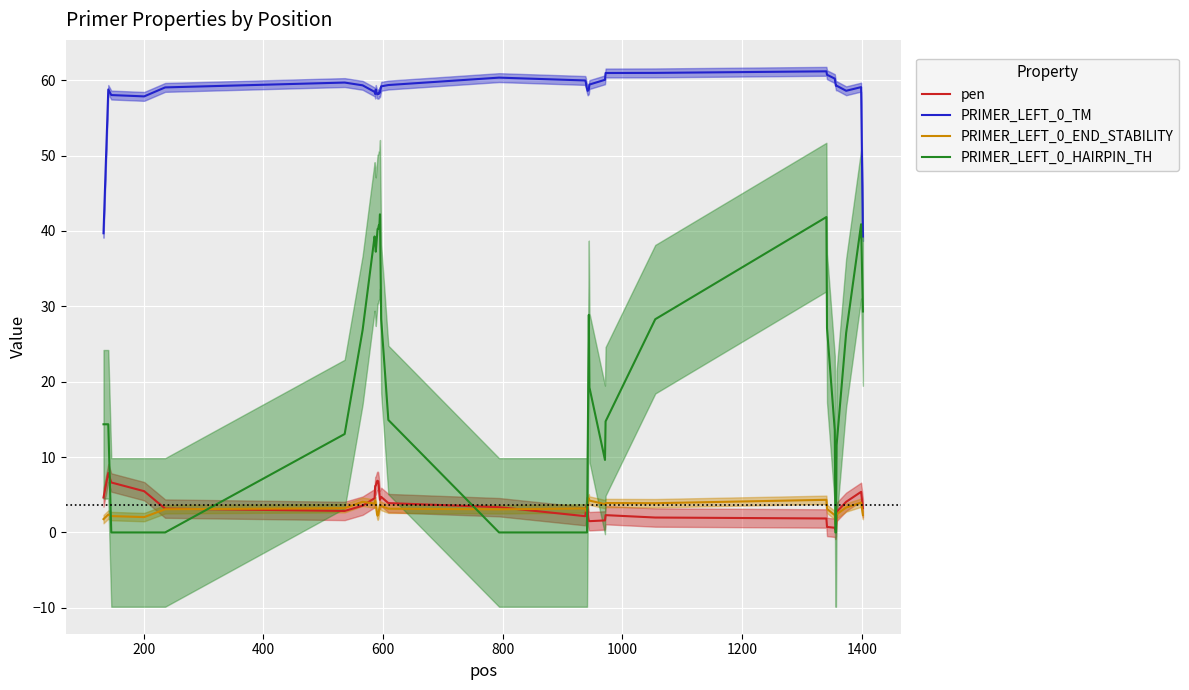

What is the minimum value for PRIMER_LEFT_0_TM?

39.3